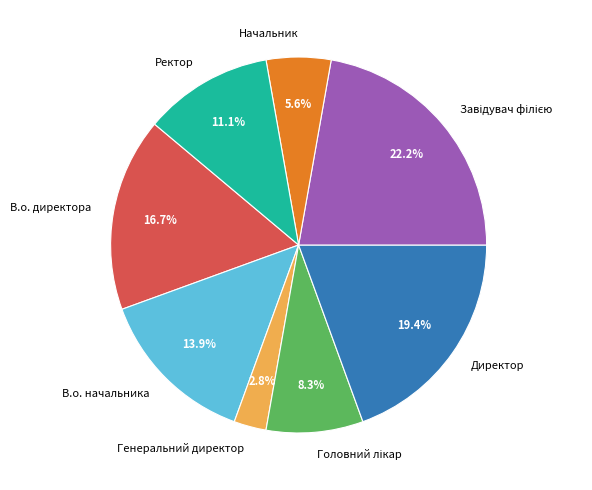

Is there any slice that represents more than half of the pie?

No